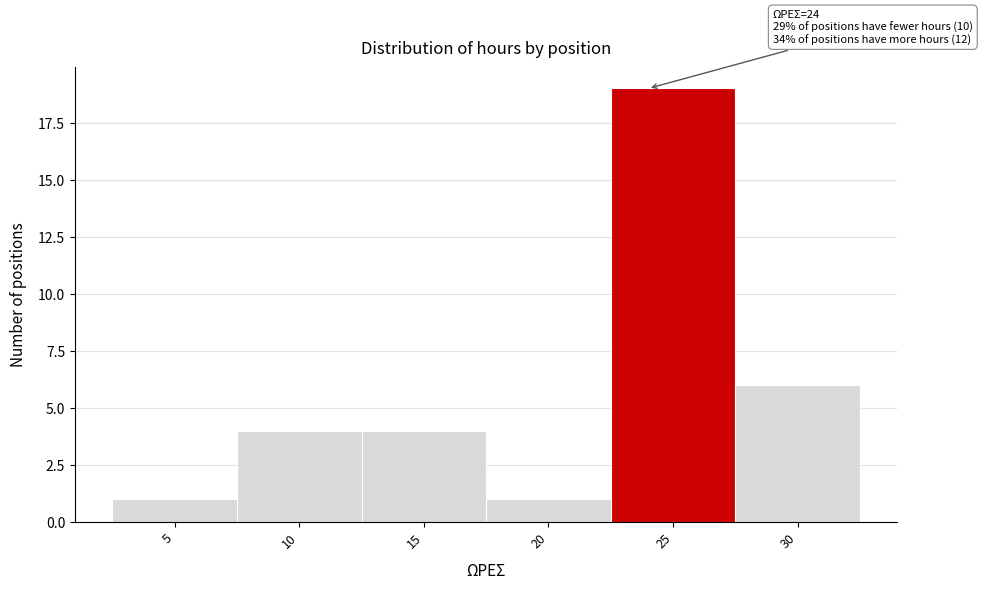

Over which range of the x-axis is the bar tallest?

22.5 to 27.5